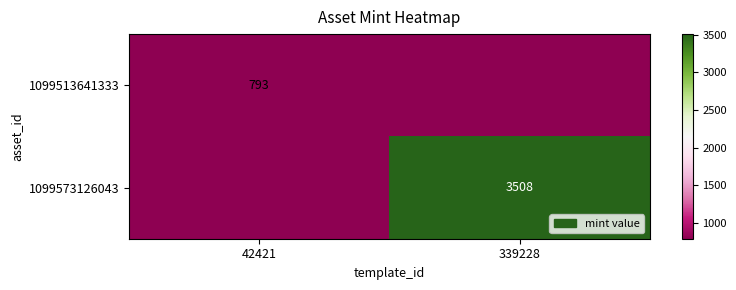

Is it true that 1099513641333 equals 793 at 42421?

True